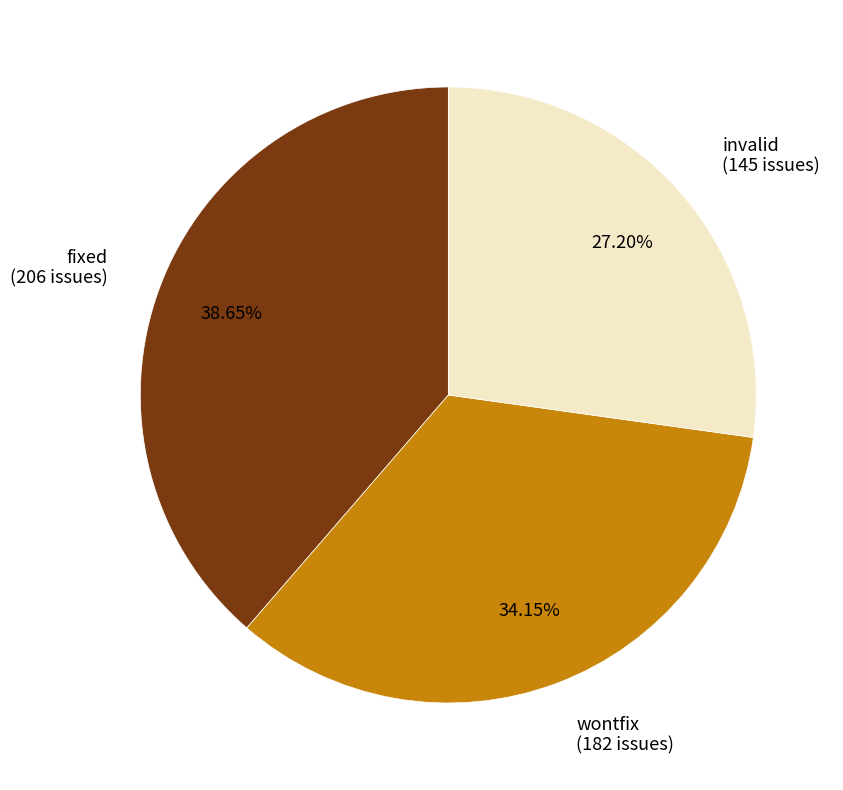

Approximately how many times larger is the value at invalid compared to fixed?

0.7